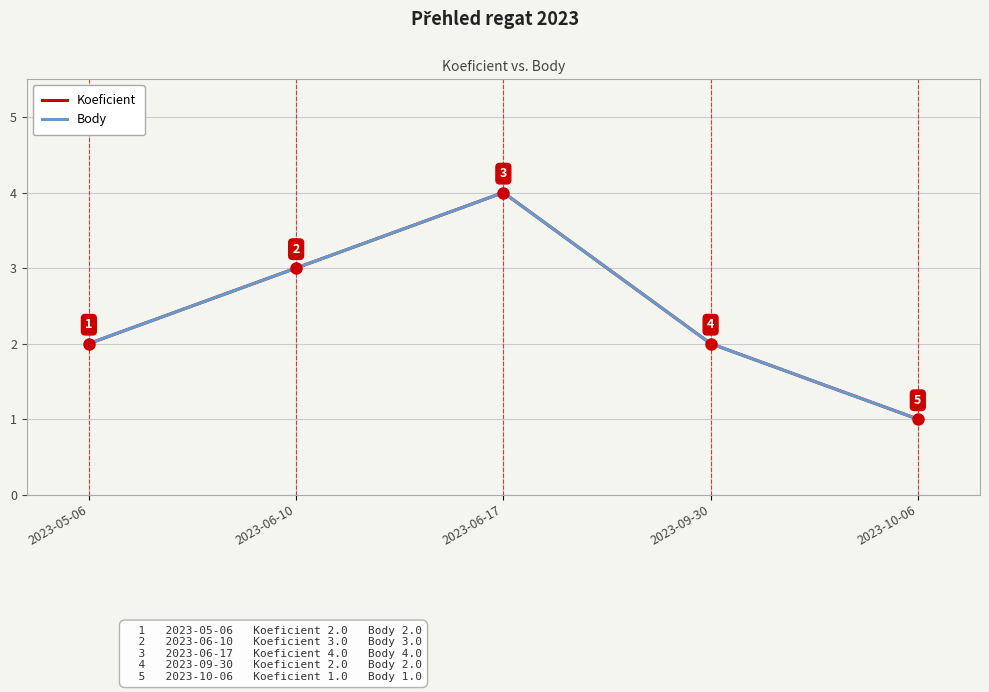

Which category has the lowest value across all series?

2023-10-06